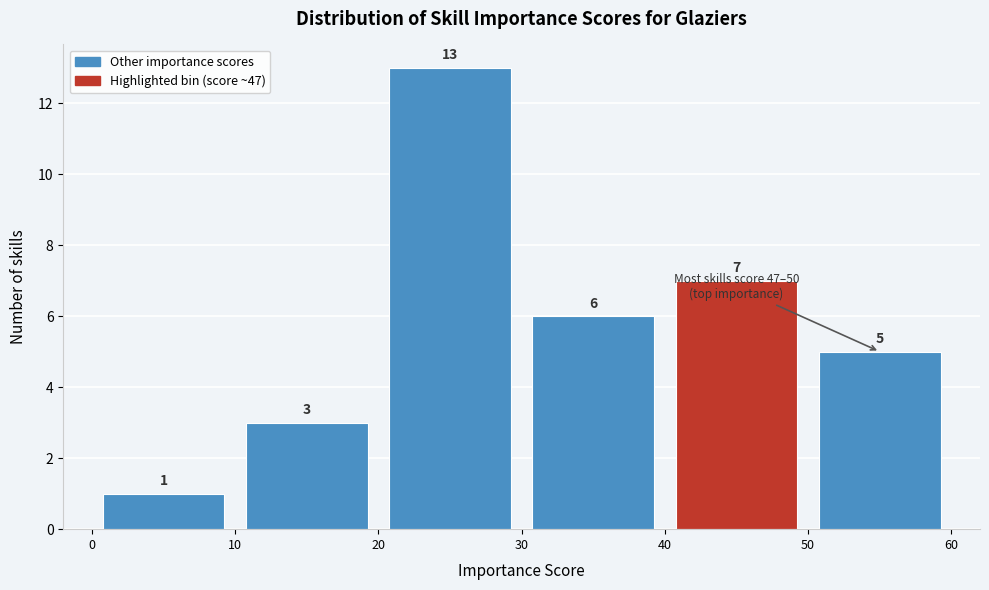

Over which range of the x-axis is the bar tallest?

20 to 30